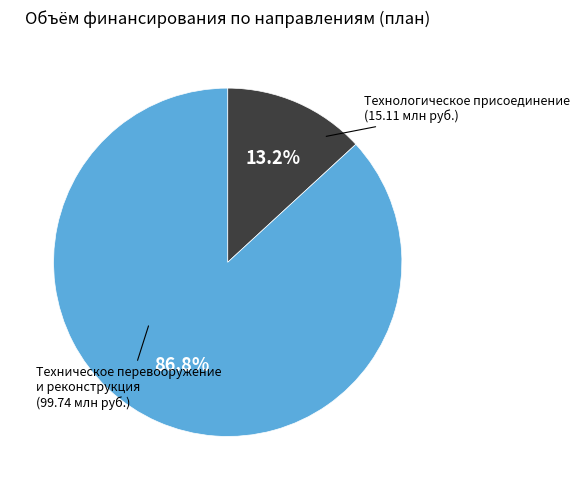

How many segments does this pie chart have?

2